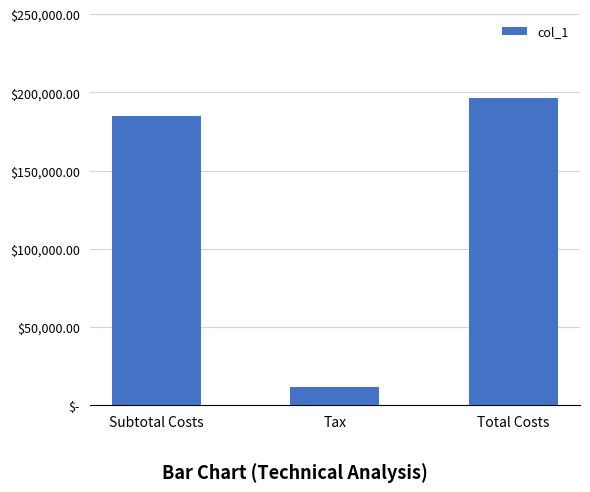

Are the bars horizontal?

No